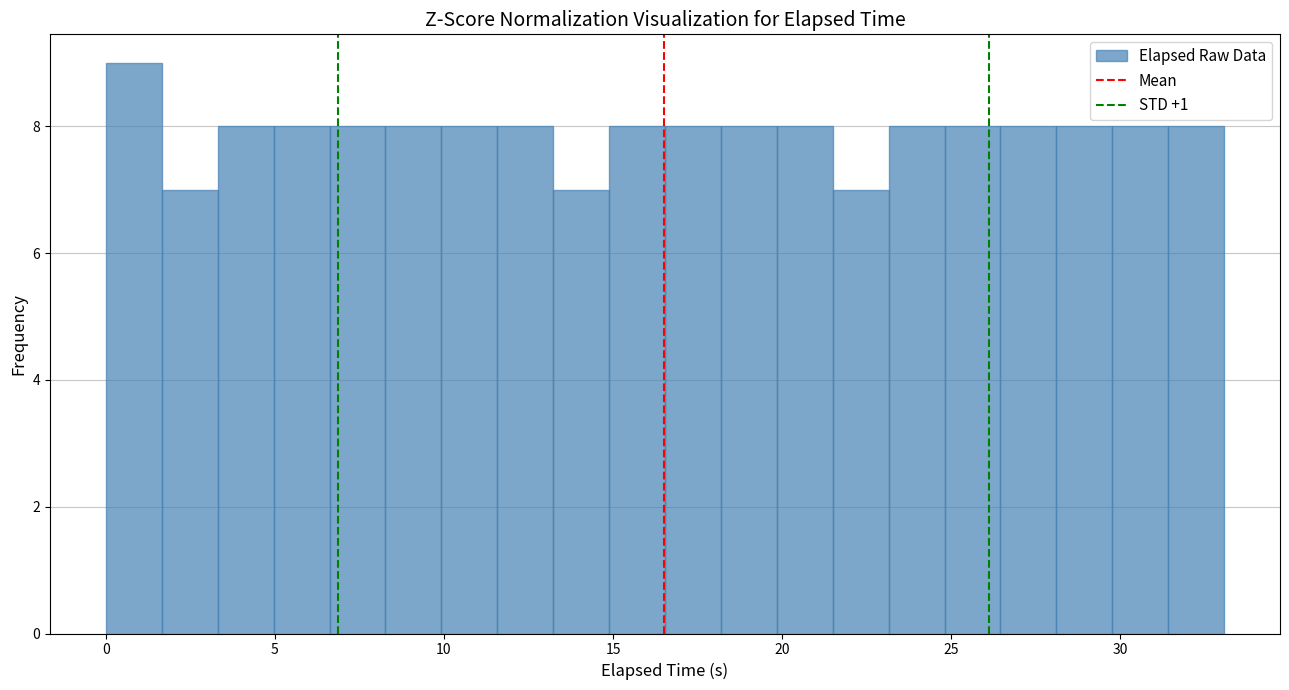

Read against the x-axis, roughly where is the centre of the tallest bar?

1.0